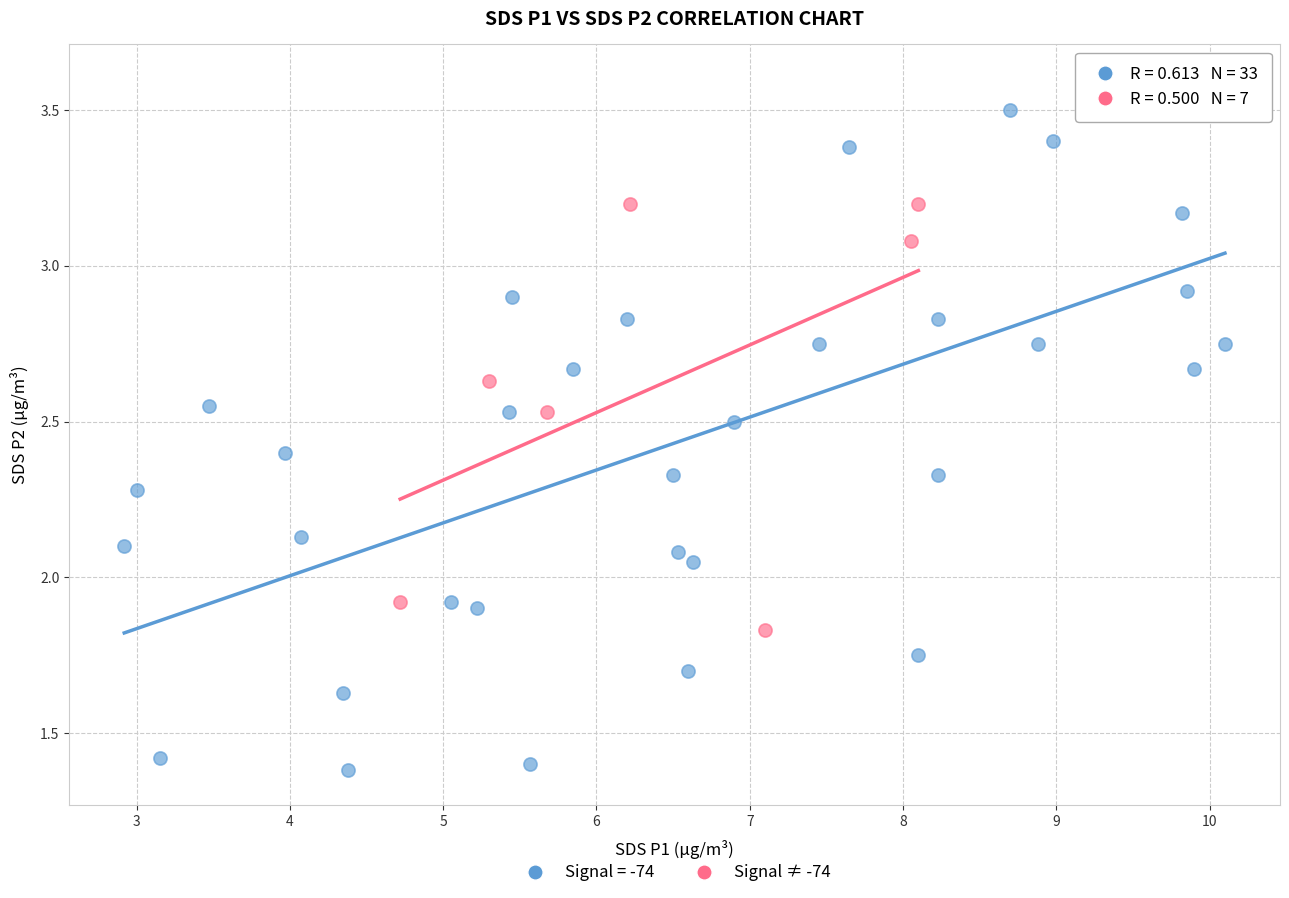

Which series contains the lowest Y value?

Signal = -74